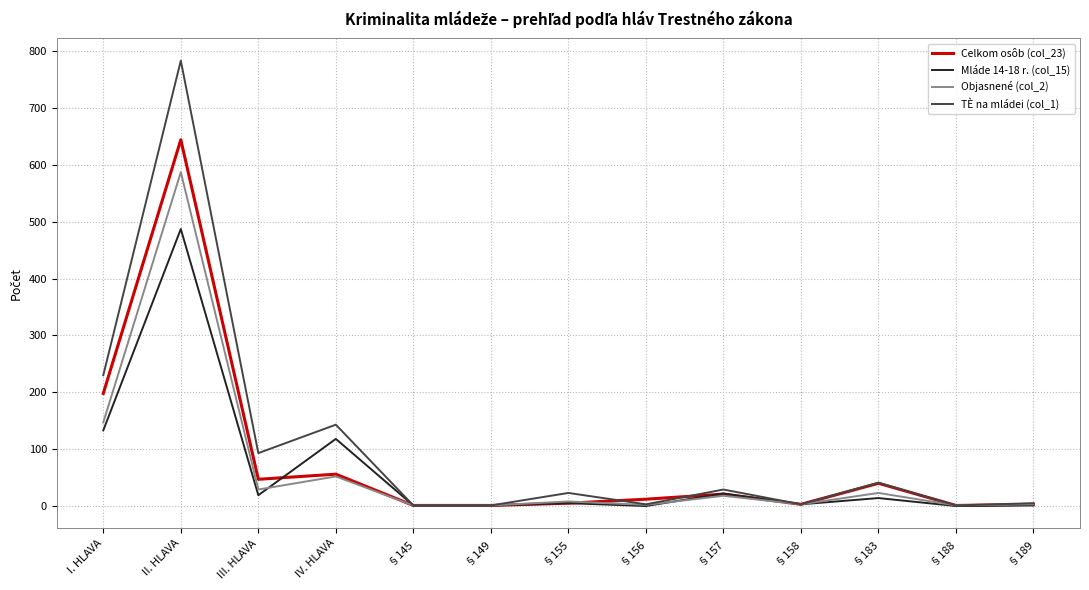

At which category is the sum across all series the highest?

II. HLAVA